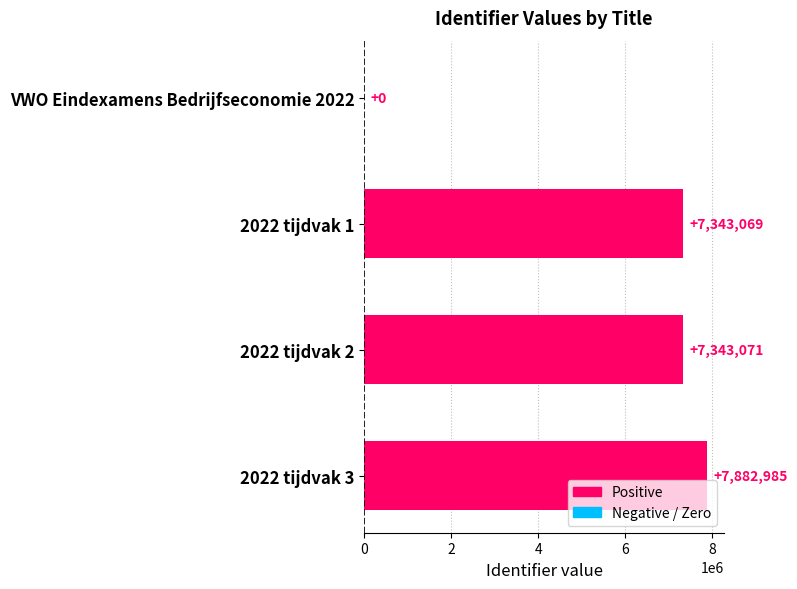

The chart shows a value of 7343071 at 2022 tijdvak 2. True or false?

True